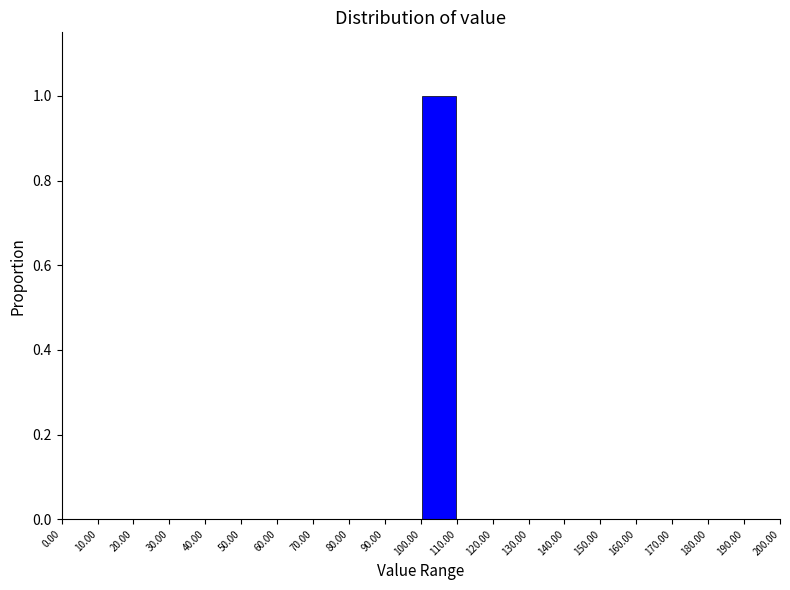

Reading left to right, list every bar in this chart as the range it spans on the x-axis followed by its height. The values are not printed on the chart, so give them approximately, as read against the axis.

0.00 to 10.00: 0
10.00 to 20.00: 0
20.00 to 30.00: 0
30.00 to 40.00: 0
40.00 to 50.00: 0
50.00 to 60.00: 0
60.00 to 70.00: 0
70.00 to 80.00: 0
80.00 to 90.00: 0
90.00 to 100.00: 0
100.00 to 110.00: 1
110.00 to 120.00: 0
120.00 to 130.00: 0
130.00 to 140.00: 0
140.00 to 150.00: 0
150.00 to 160.00: 0
160.00 to 170.00: 0
170.00 to 180.00: 0
180.00 to 190.00: 0
190.00 to 200.00: 0